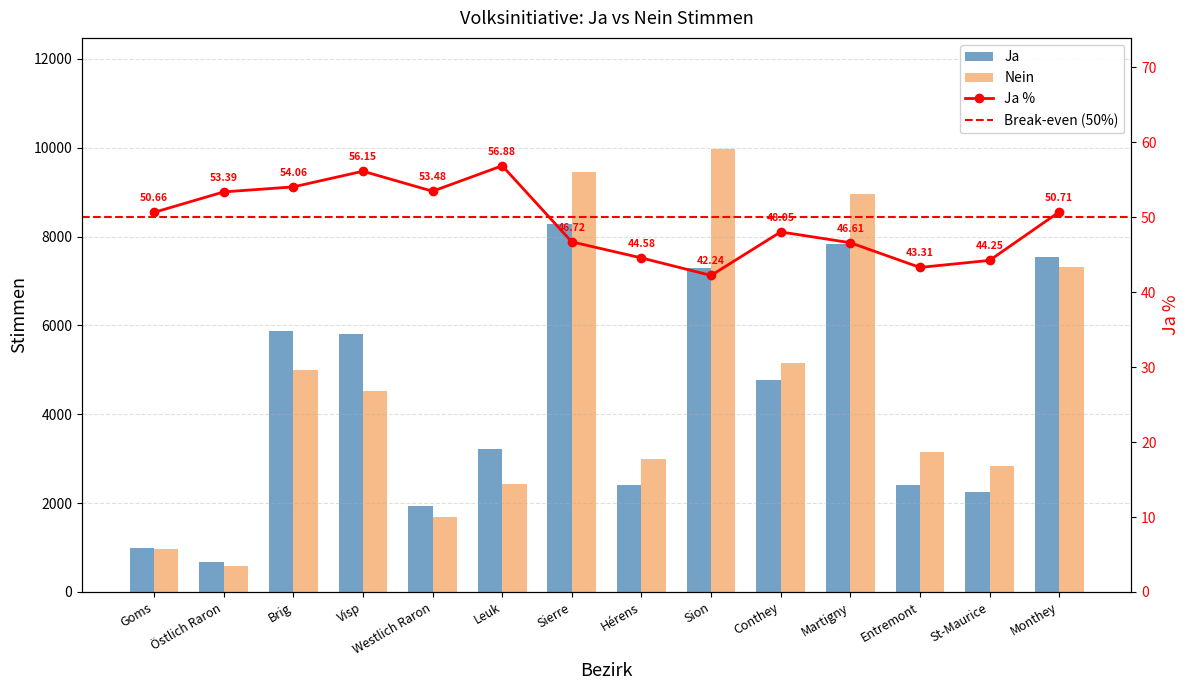

What is the label of the 14th bar from the left?

Monthey